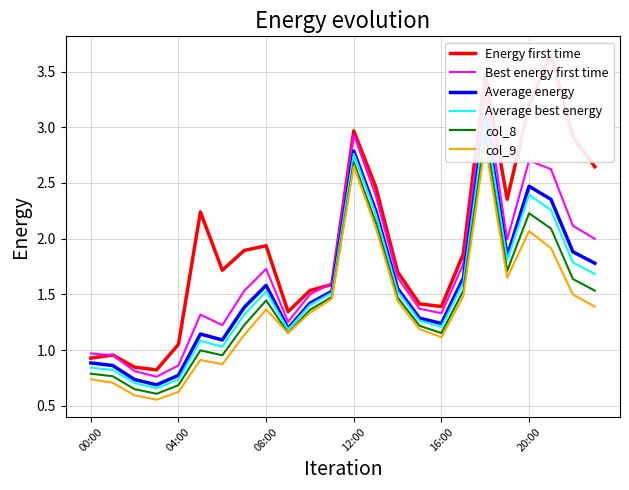

True or false: Energy first time and Average best energy intersect in this chart.

False